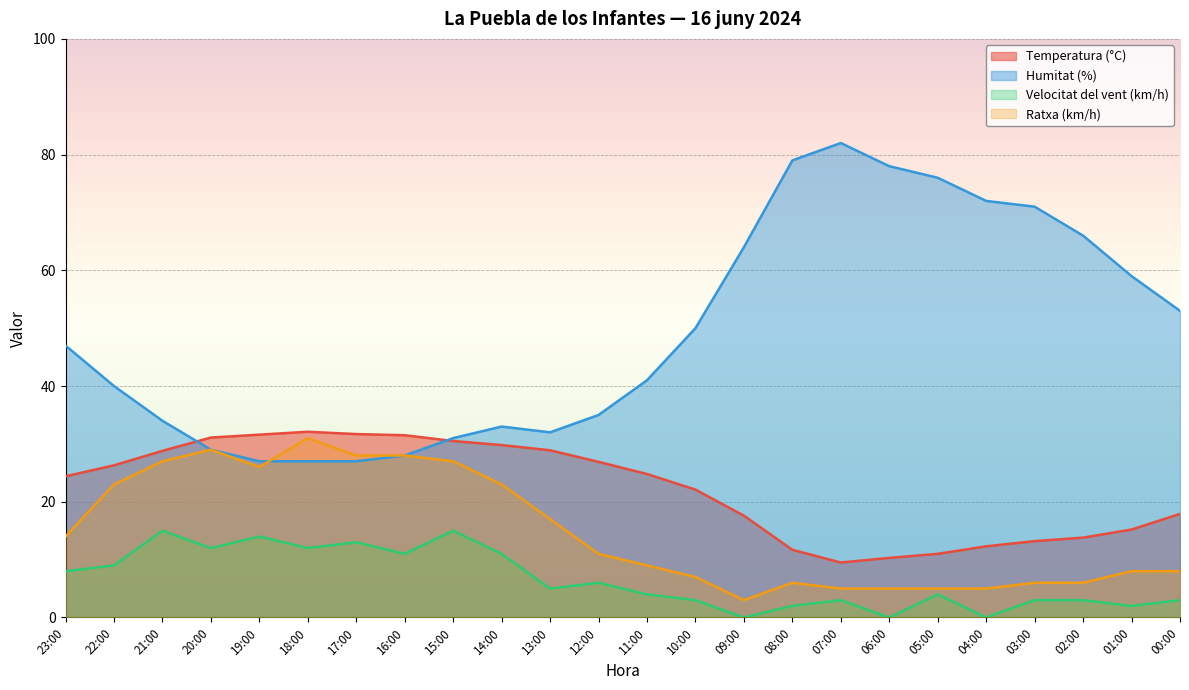

What is the average value of the Humitat (%) series?

49.2